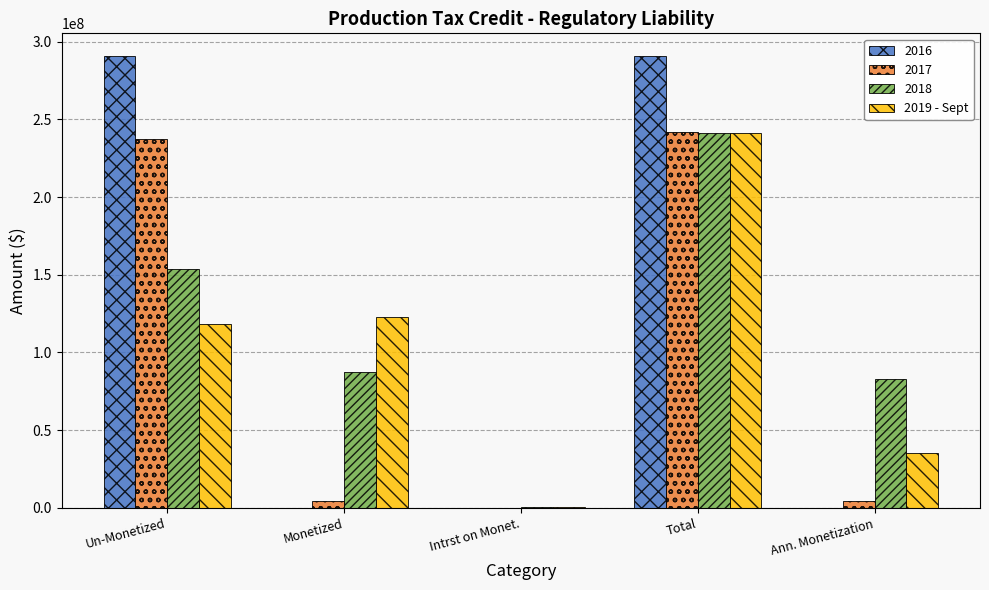

The 2018 series shows 241467674.1 at Total. True or false?

True